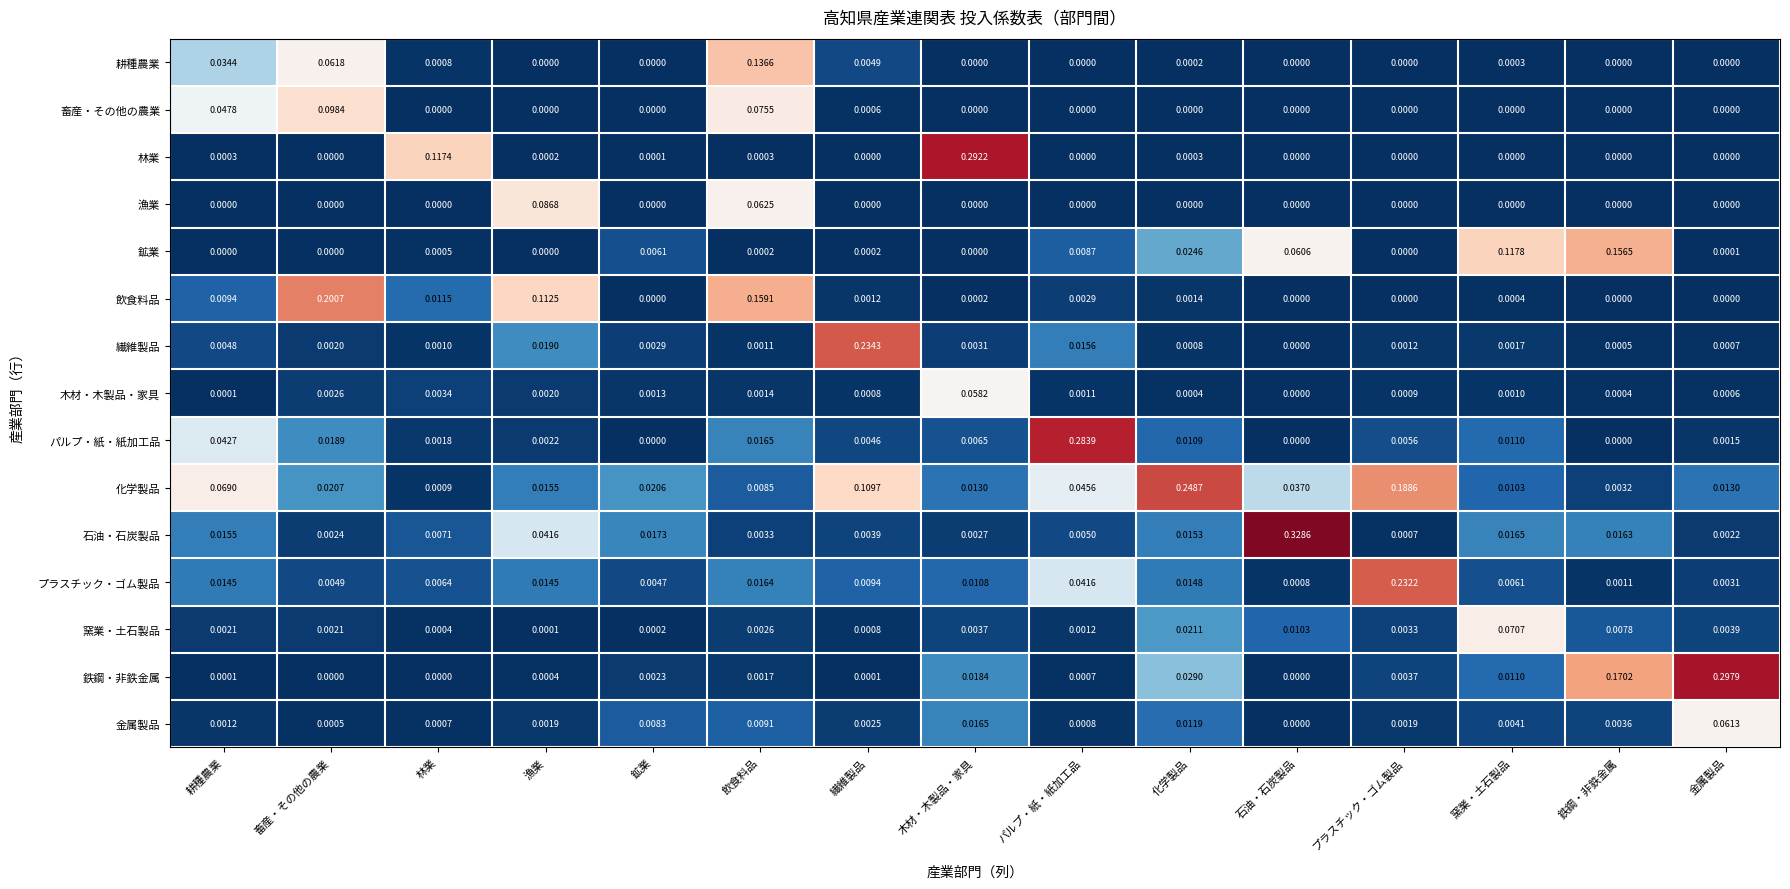

How many values in the 耕種農業 series exceed 0?

7